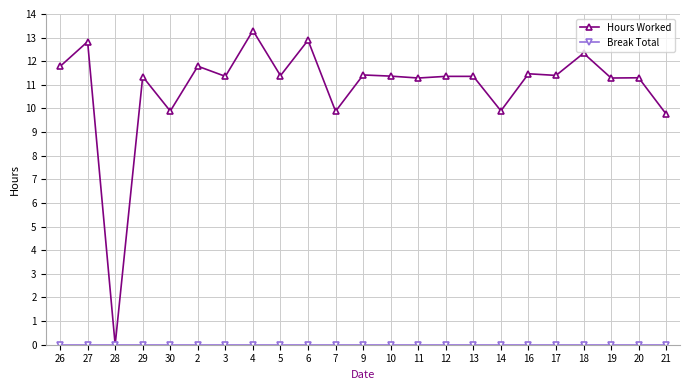

Which category has the highest value in the Hours Worked series?

4